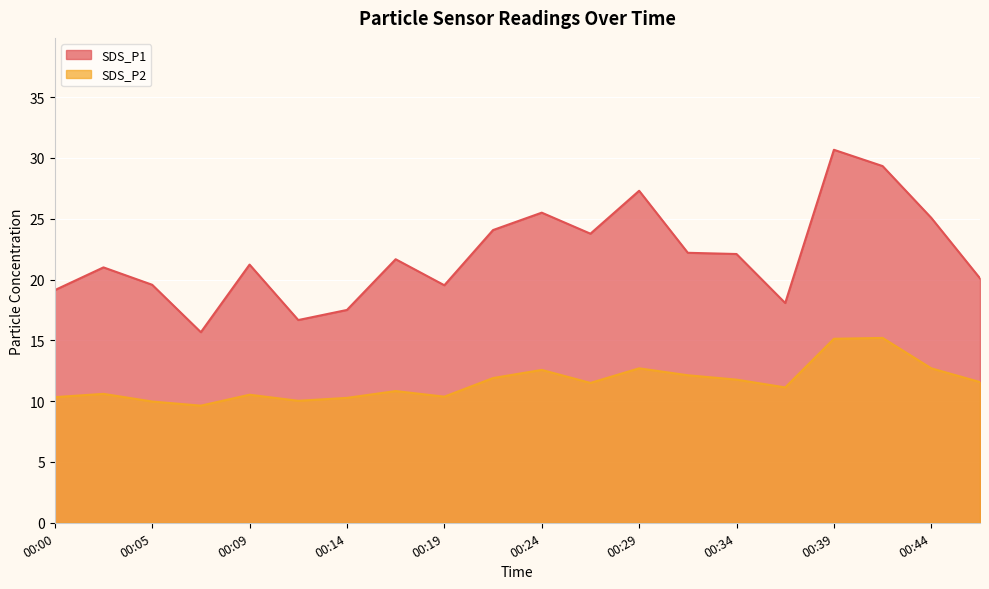

List the series in order of their overall mean, highest first.

SDS_P1, SDS_P2